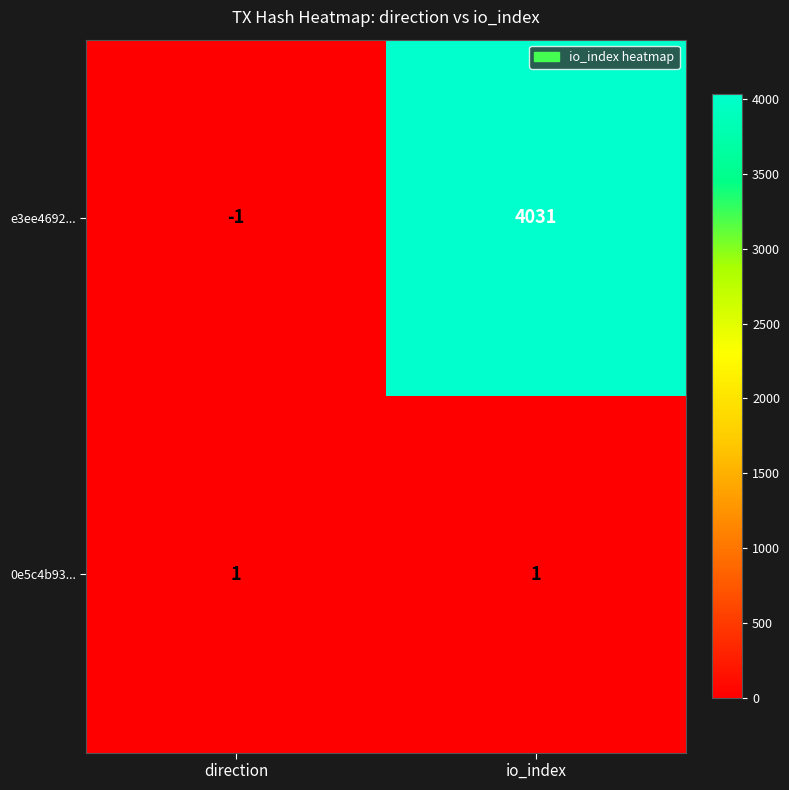

List the series in order of their overall mean, highest first.

e3ee4692..., 0e5c4b93...